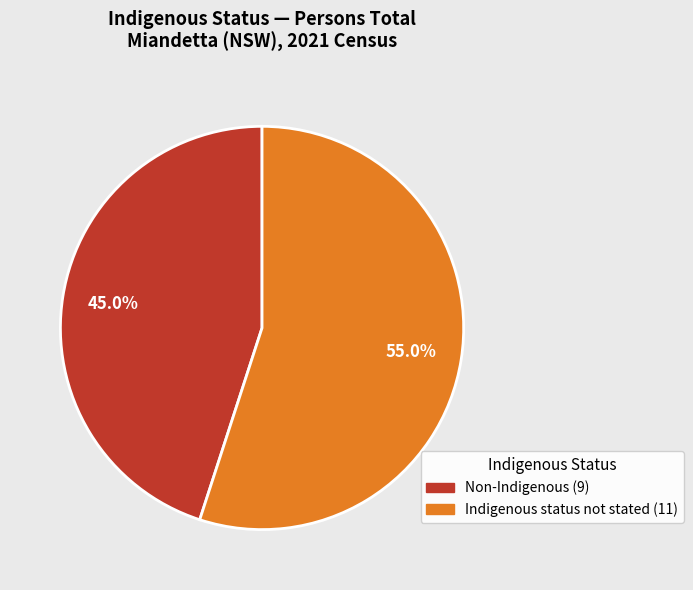

Does any single category account for the majority?

Yes